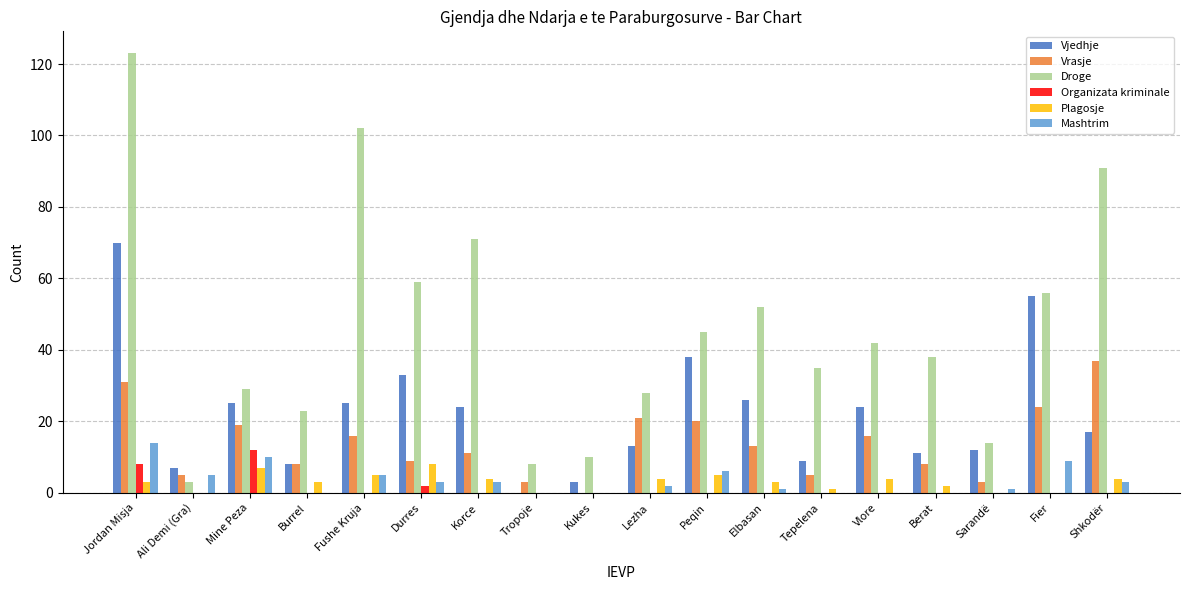

What is the maximum value shown in the chart?

123